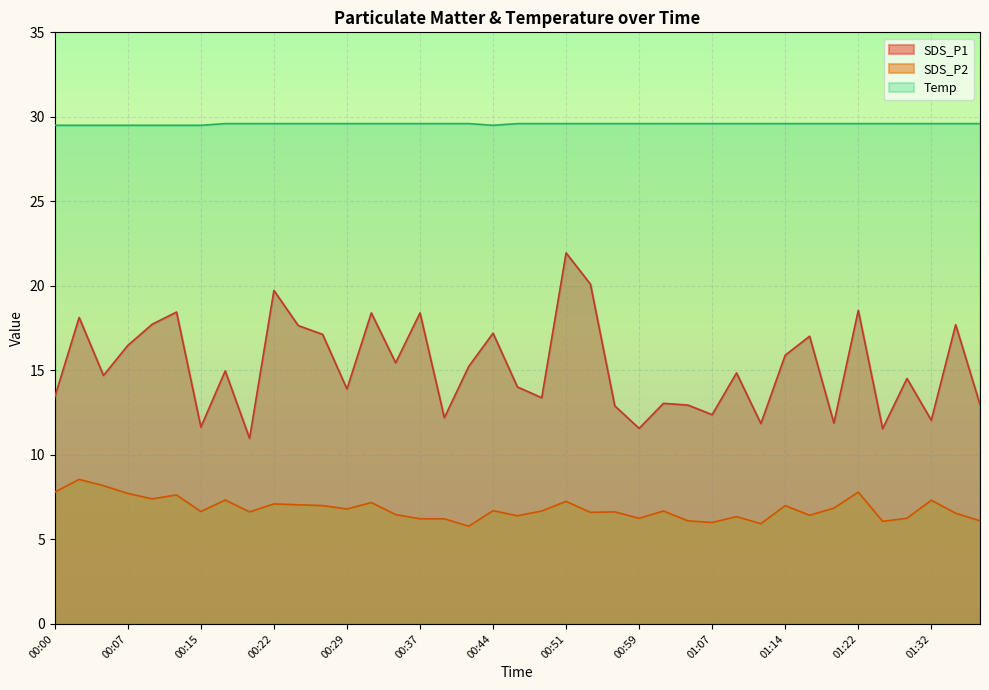

How many data points in SDS_P2 are above 6?

36